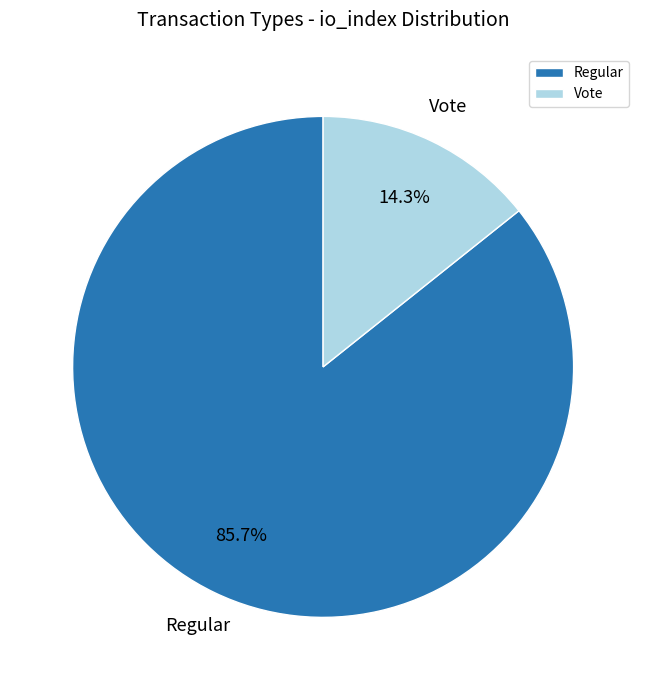

How many slices are in this pie chart?

2